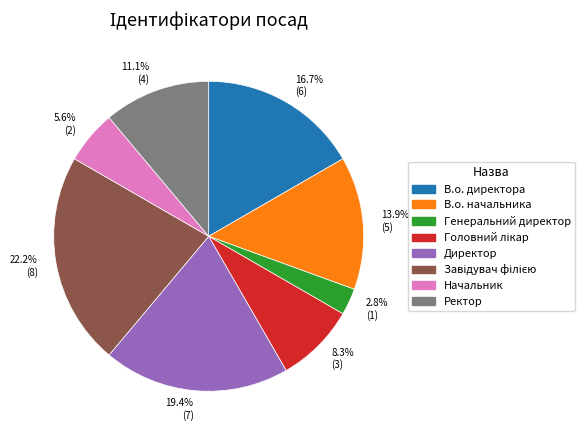

What is the smallest slice in the pie chart?

Генеральний директор